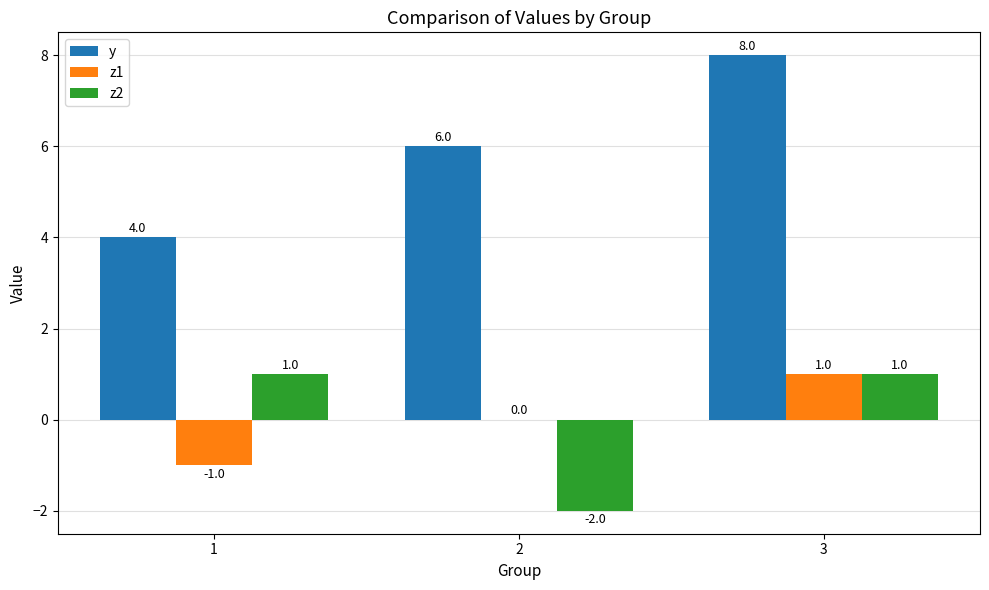

Is it true that y equals 4 at 1?

True